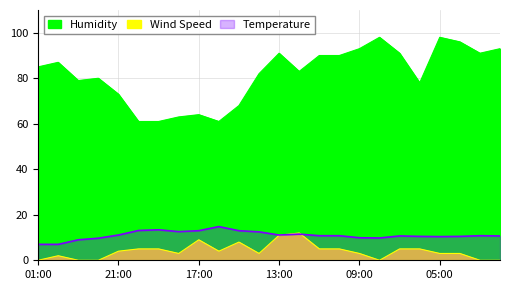

True or false: Humidity and Temperature intersect in this chart.

False